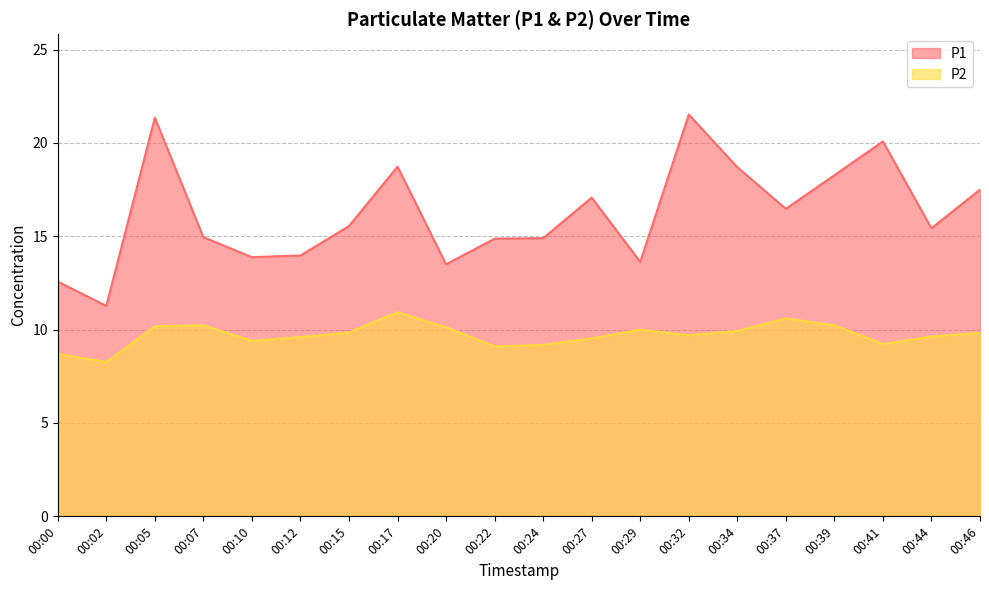

Where does the P1 series first go above 15?

00:05